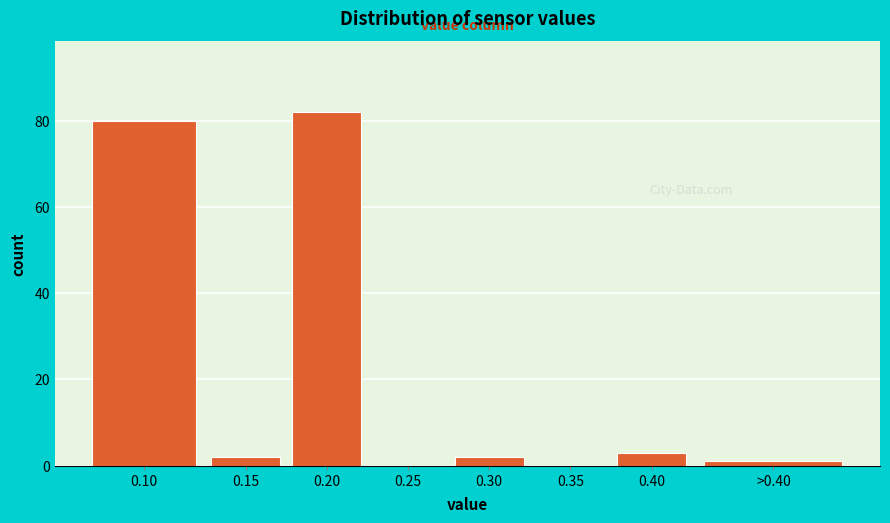

Reading left to right, extract all data points from this chart.

0.10=80	0.15=2	0.20=82	0.25=0	0.30=2	0.35=0	0.40=3	>0.40=1